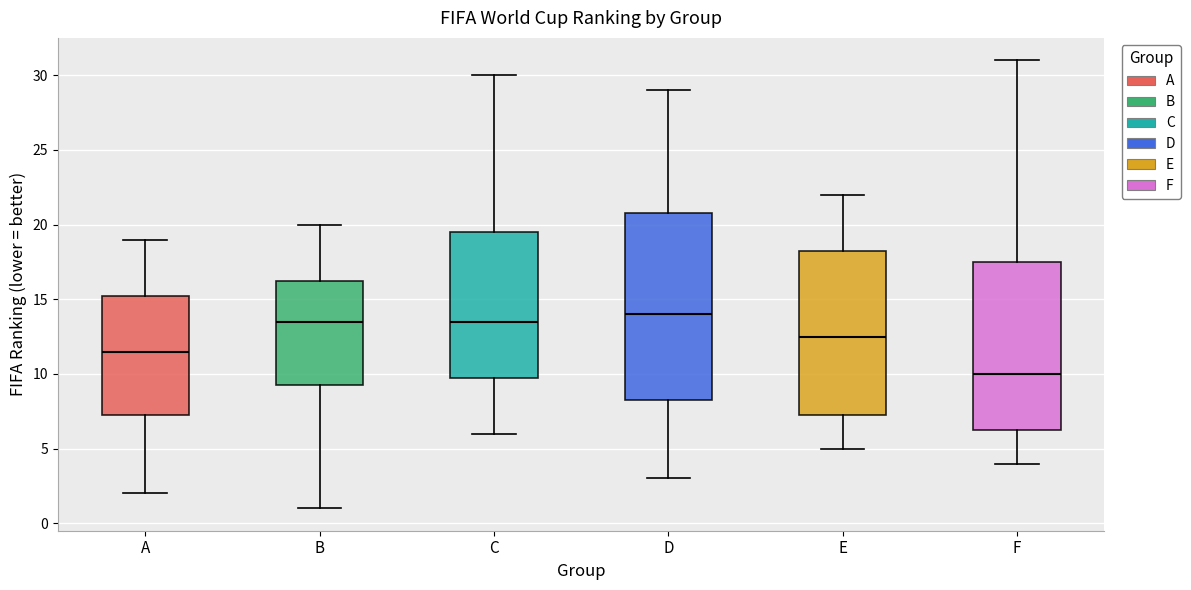

Reading left to right, transcribe this box plot: for each box, give where its median line is, the range the box spans, and where its two whiskers end, as read against the y-axis. The values are not printed on the chart, so give them approximately, as read against the axis.

A: median 11.5, box 7.5 to 15.5, whiskers 2.0 to 19.0
B: median 13.5, box 9.5 to 16.5, whiskers 1.0 to 20.0
C: median 13.5, box 10.0 to 19.5, whiskers 6.0 to 30.0
D: median 14.0, box 8.5 to 21.0, whiskers 3.0 to 29.0
E: median 12.5, box 7.5 to 18.5, whiskers 5.0 to 22.0
F: median 10.0, box 6.5 to 17.5, whiskers 4.0 to 31.0